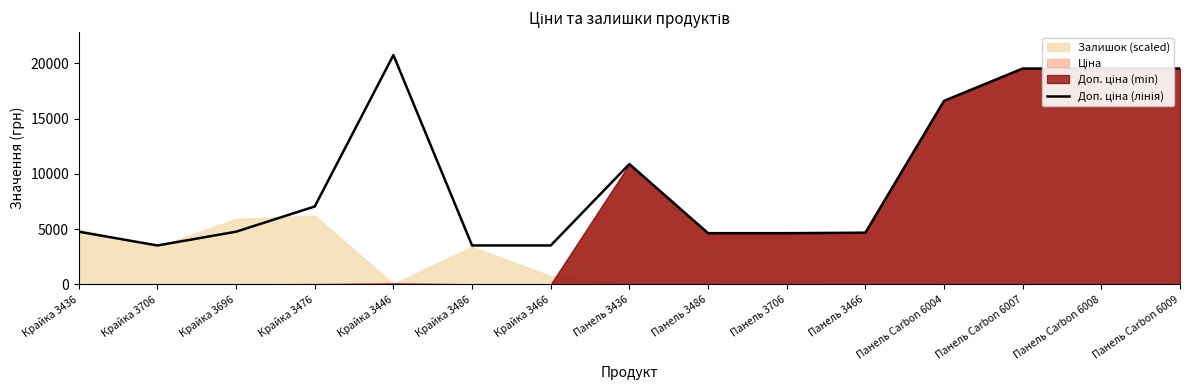

How many values are below 4775?

6